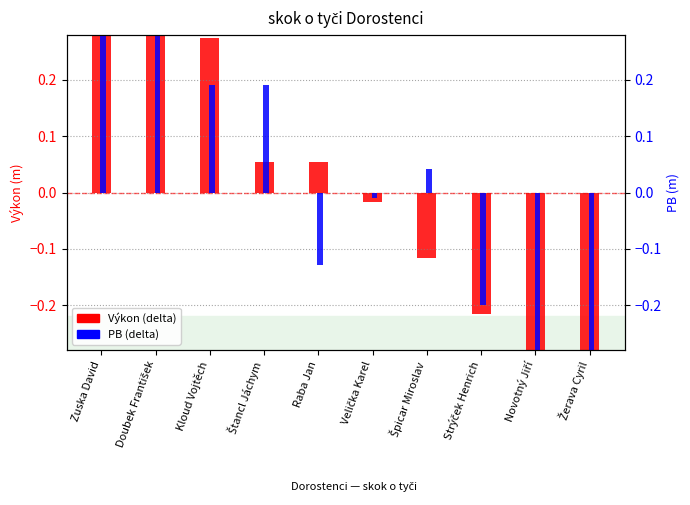

Which series has the largest range (max minus min)?

PB (delta from mean)